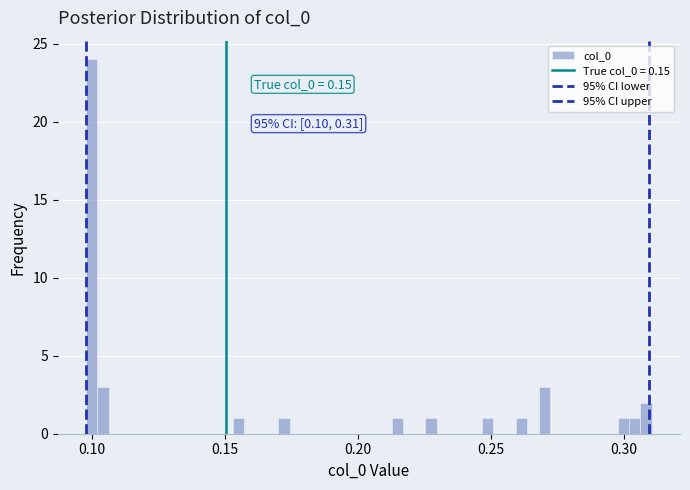

Read against the x-axis, roughly where is the centre of the tallest bar?

0.100